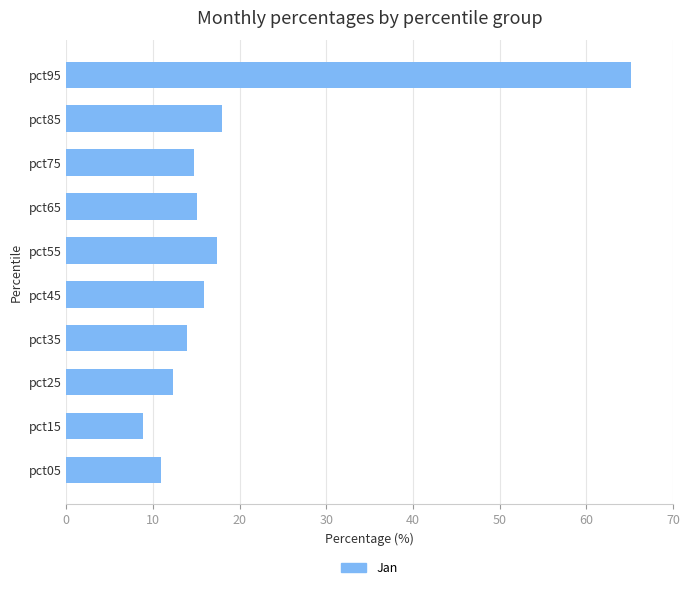

True or false: the data shows 12.3 at pct25.

True